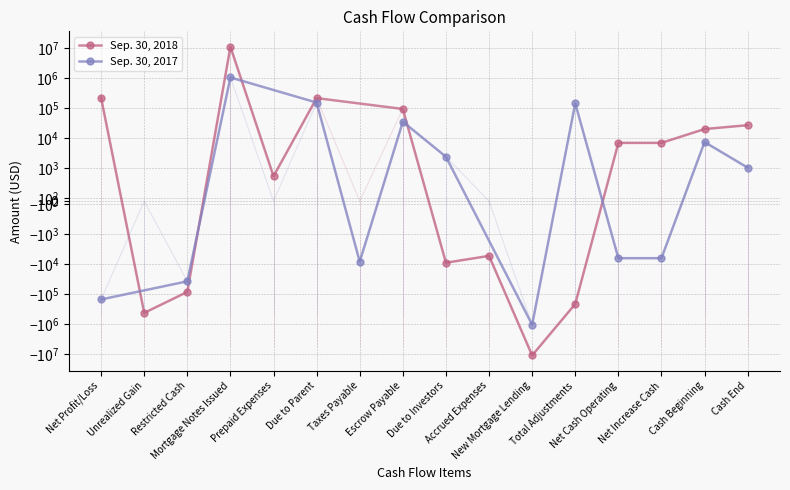

At which category does Sep. 30, 2017 reach its first local valley?

Restricted Cash